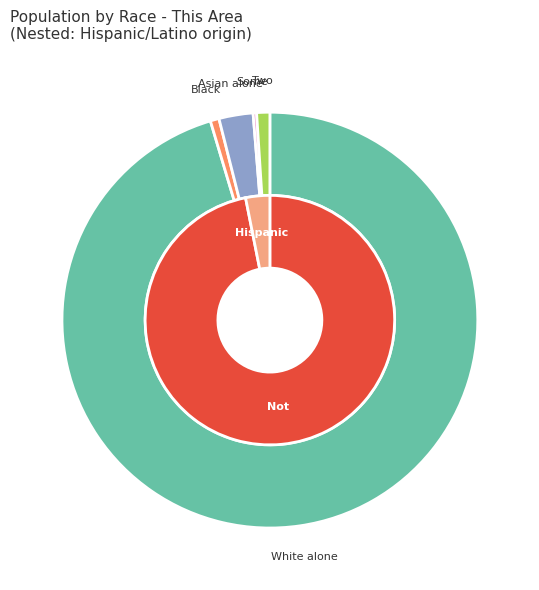

Does any single category account for the majority?

Yes